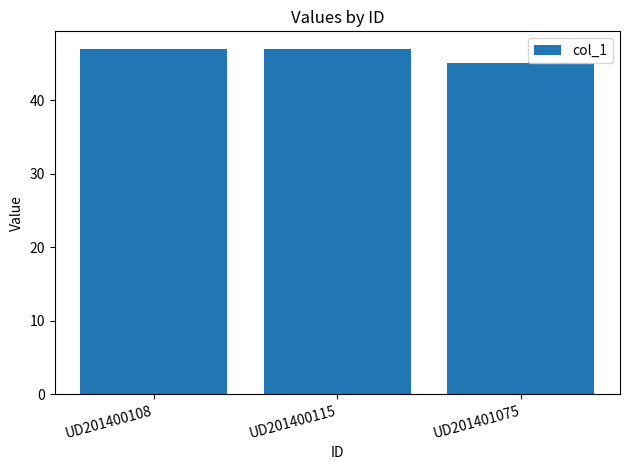

What is the difference between the maximum and minimum values?

2